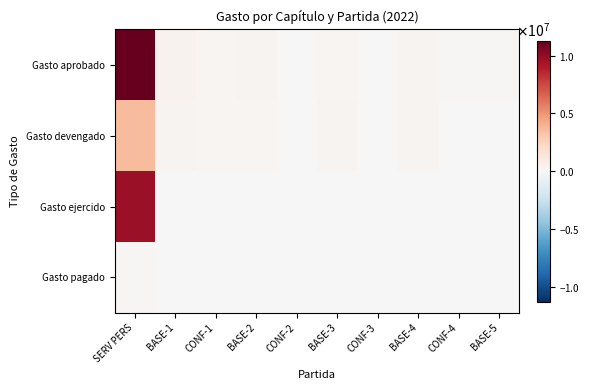

Count the number of categories in the chart.

10